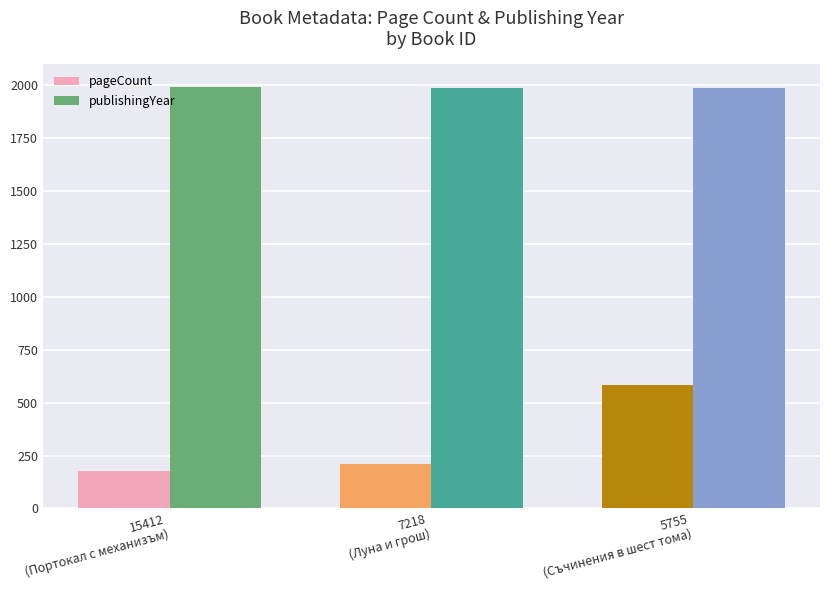

At how many categories does at least one series exceed 1160?

3